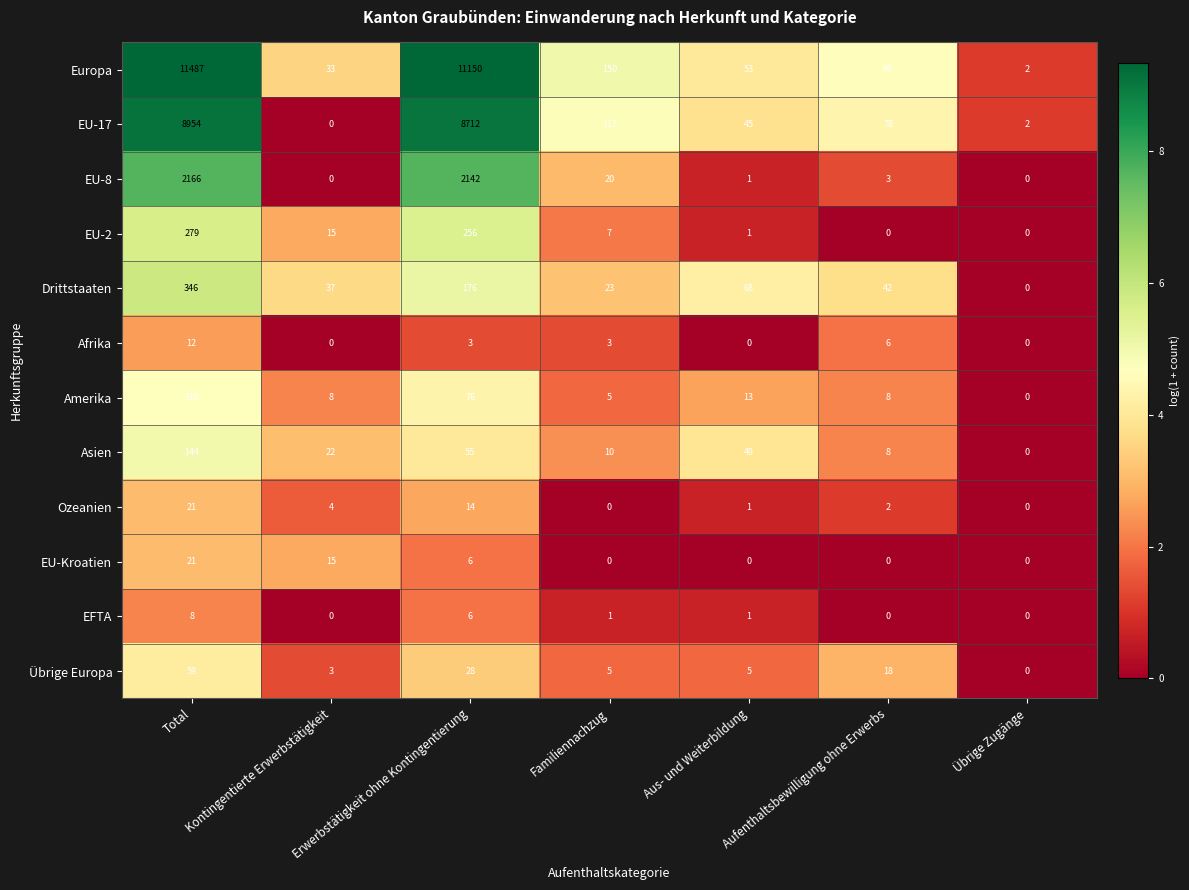

What is the difference between the highest and lowest values at Kontingentierte Erwerbstätigkeit?

37